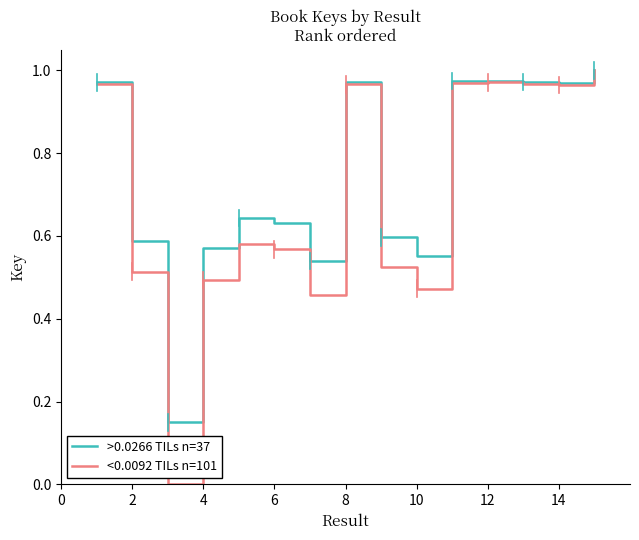

Which series has the largest range (max minus min)?

<0.0092 TILs n=101